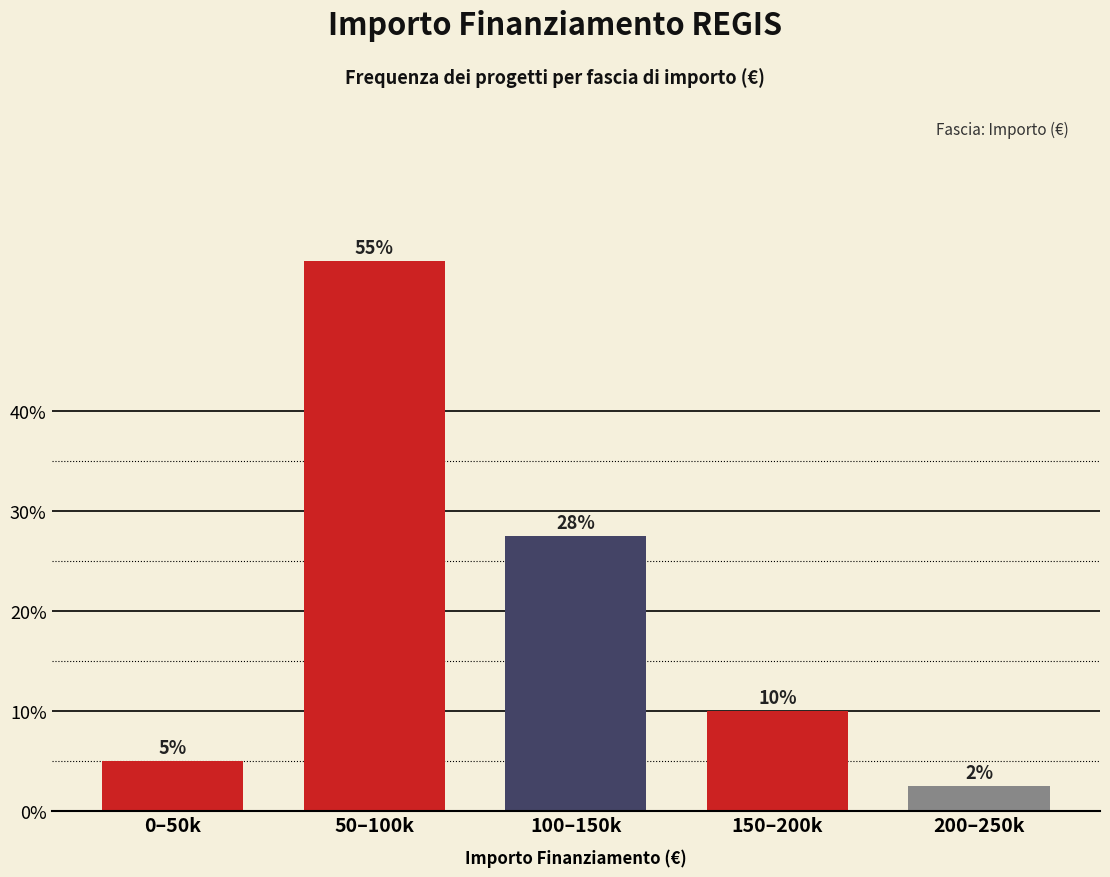

Where does the data first go above 10?

50–100k